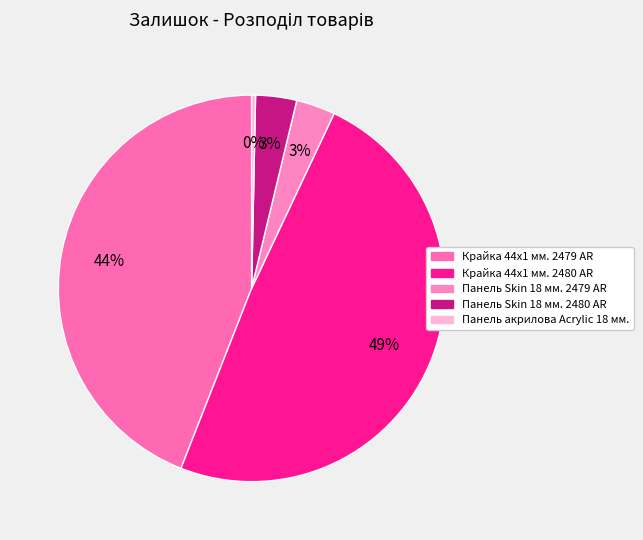

What percentage is the Крайка 44x1 мм. 2480 AR slice, to the nearest percent?

49%